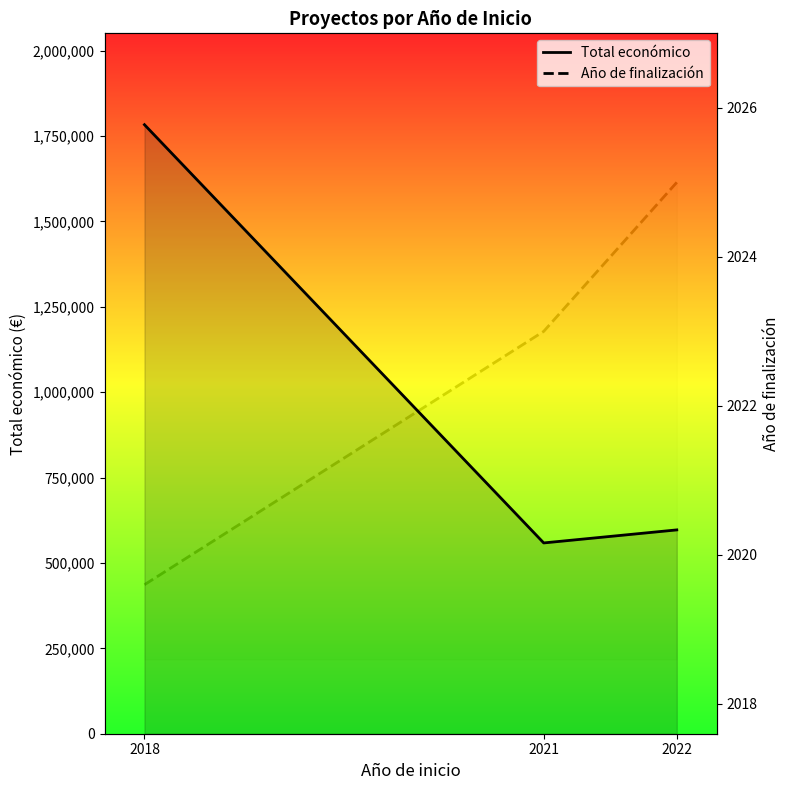

Which series has the largest total across all categories?

Total económico